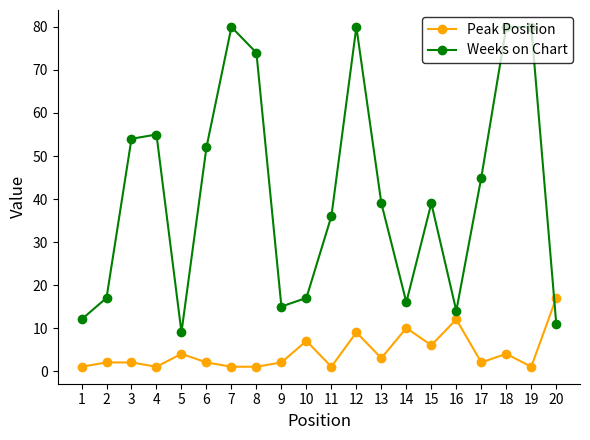

True or false: Weeks on Chart has a value of 18 at 8.

False